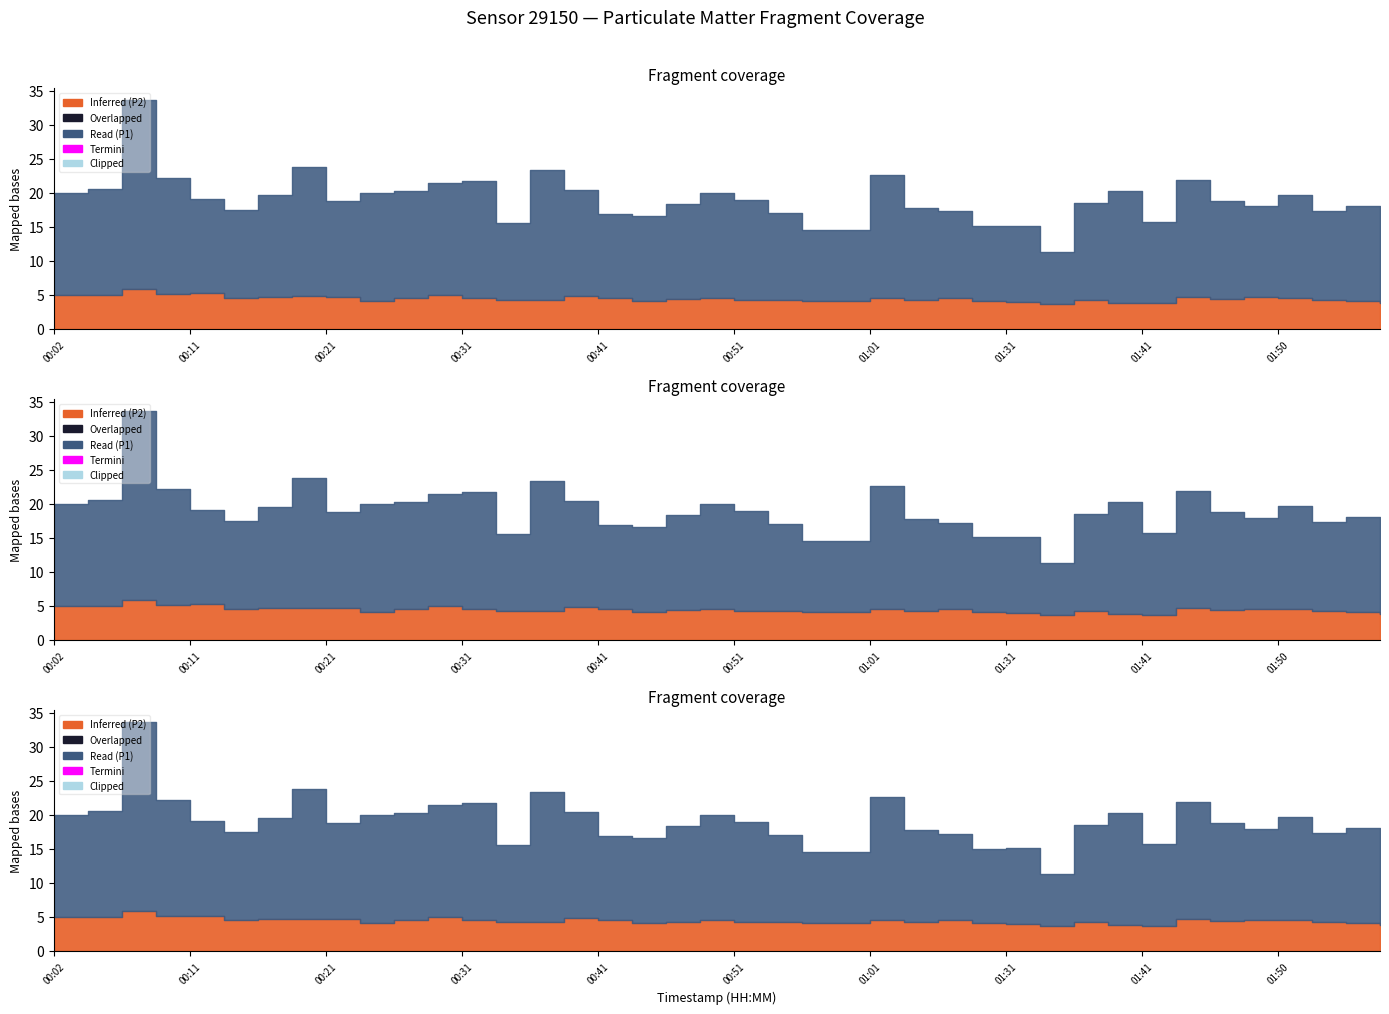

Which series has the largest range (max minus min)?

P1